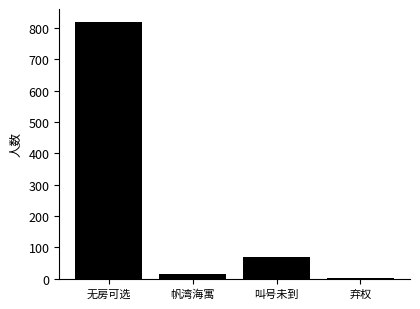

Count the number of data series in this chart.

1